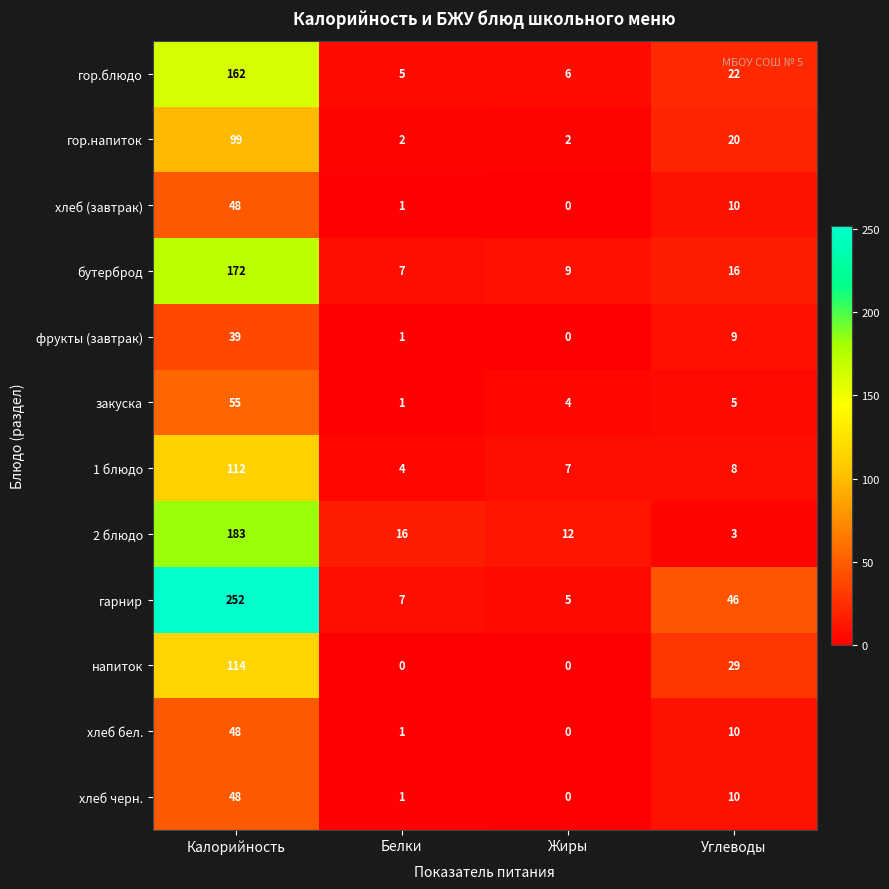

Where is 2 блюдо nearest to the value 93?

Белки